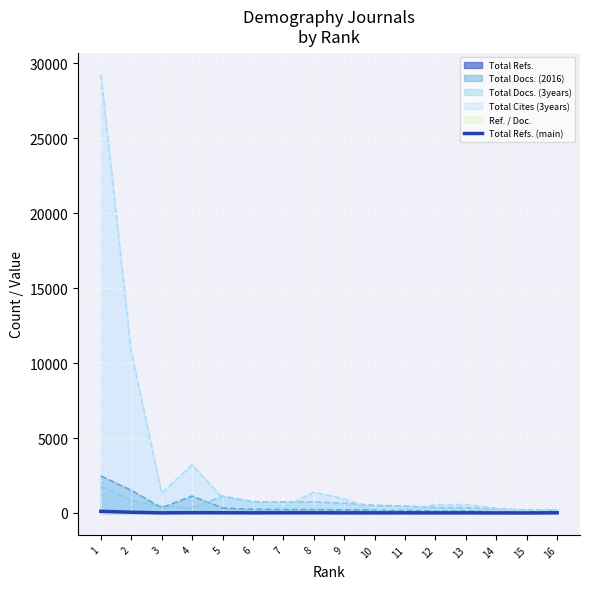

What is the difference between the maximum and minimum values?

107.5